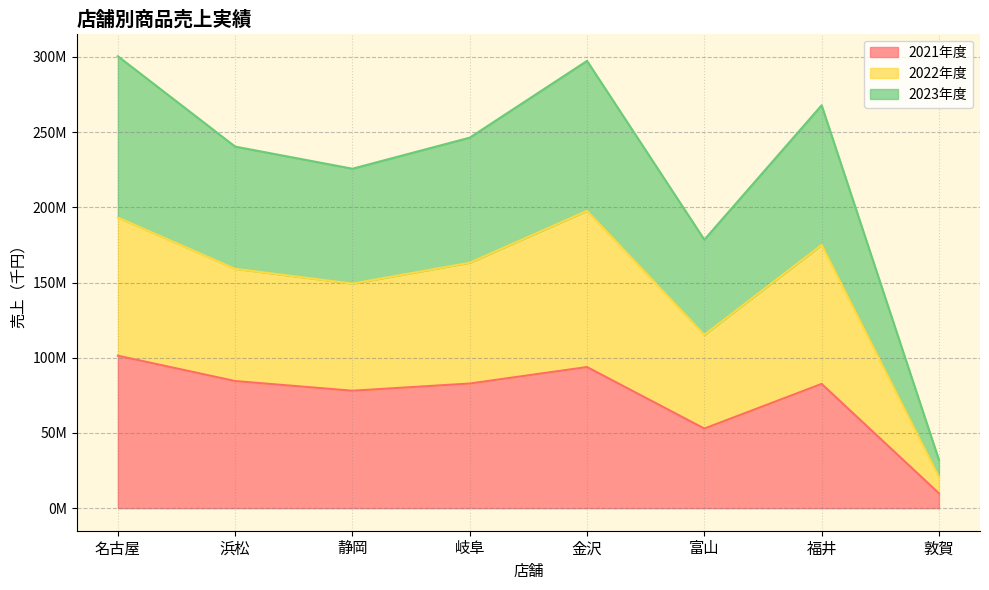

At 敦賀, list the series in order from smallest to largest.

2021年度, 2022年度, 2023年度